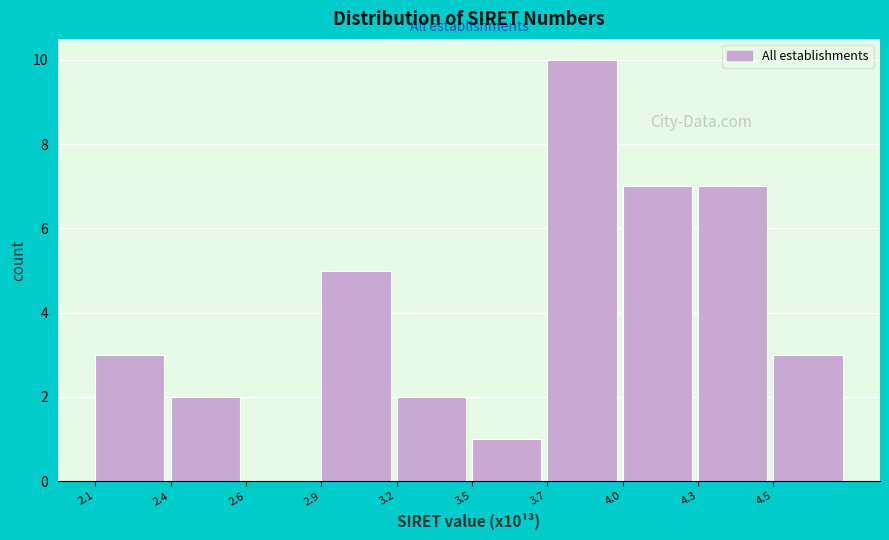

Reading left to right, transcribe all the data shown in this chart.

2.1=3	2.4=2	2.6=0	2.9=5	3.2=2	3.5=1	3.7=10	4.0=7	4.3=7	4.5=3